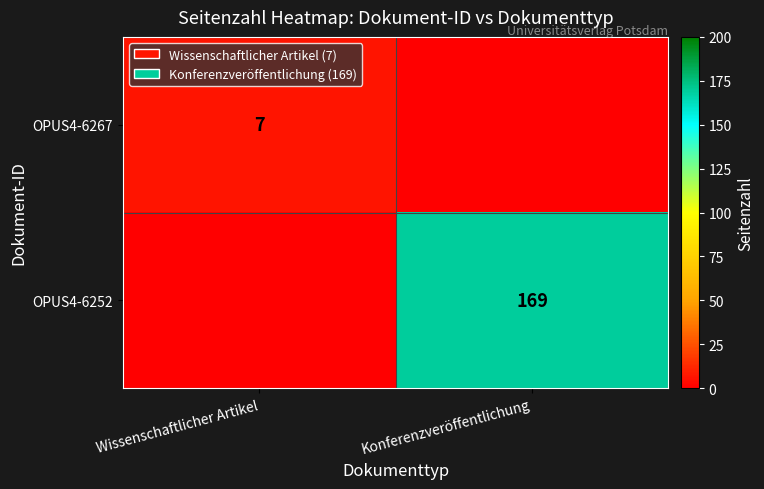

Between Wissenschaftlicher Artikel and Konferenzveröffentlichung, which is larger?

Wissenschaftlicher Artikel